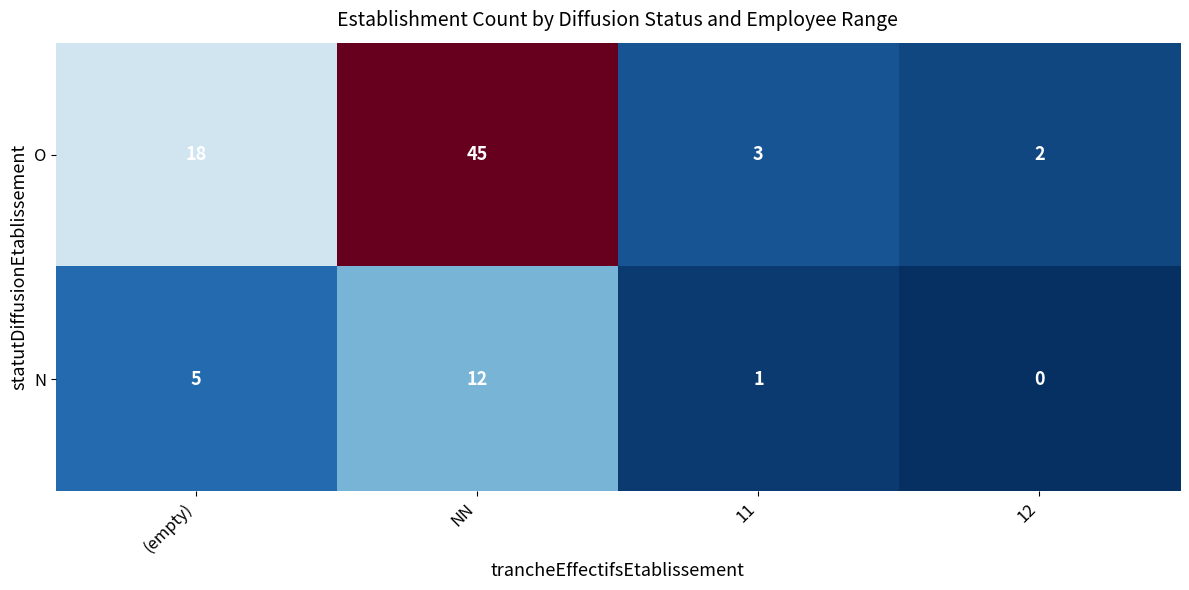

What is the difference between the highest and lowest values at (empty)?

13